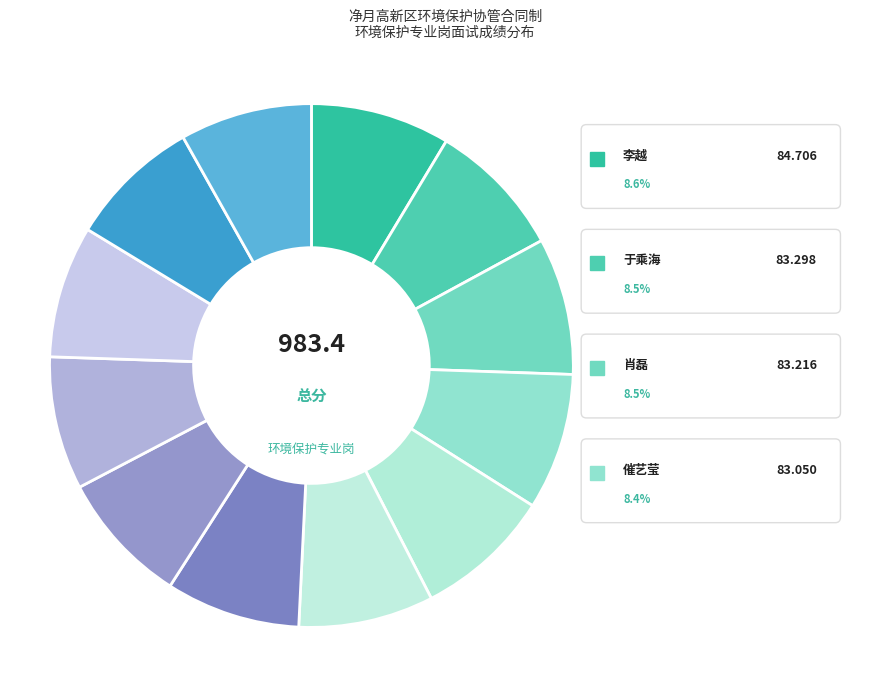

Count the number of slices in the pie.

12